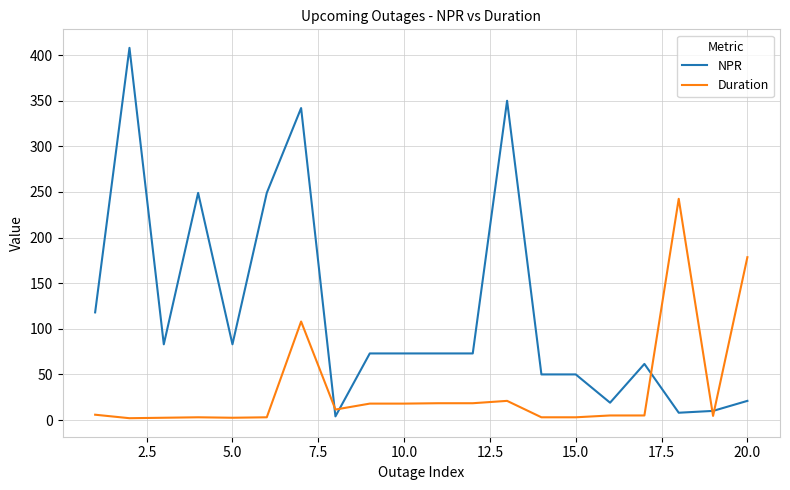

Which series has the largest range (max minus min)?

NPR